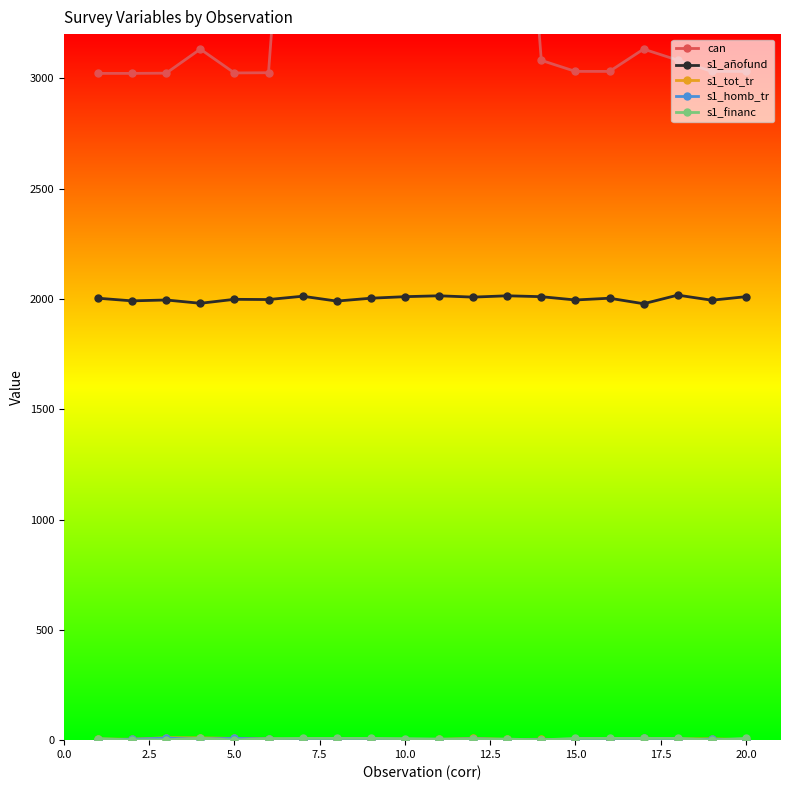

What is the sum of the s1_tot_tr values at 10.0 and 20.0?

13